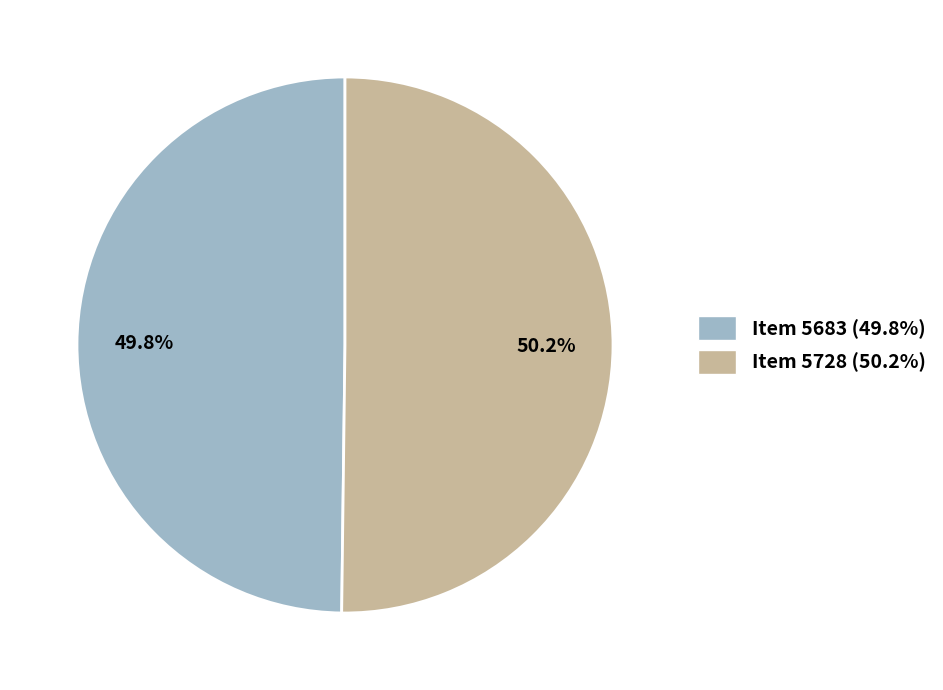

Is there a majority slice in this chart?

Yes